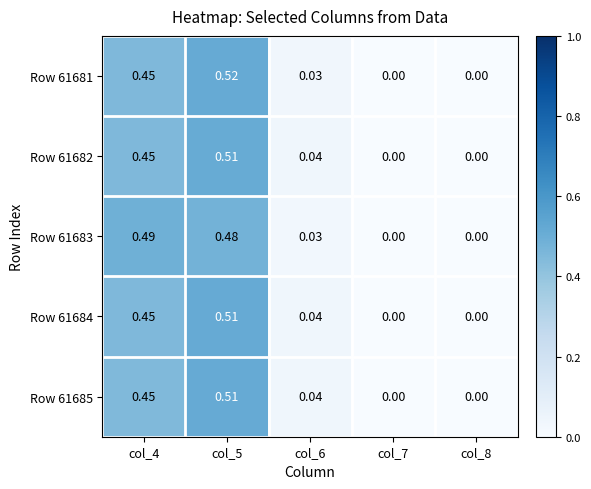

Is the value of Row 61683 at col_4 greater than the value of Row 61684 at col_8?

Yes